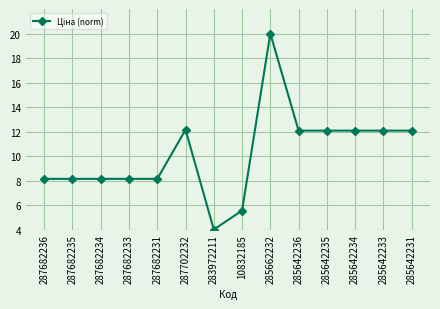

How many lines are shown in the chart?

1